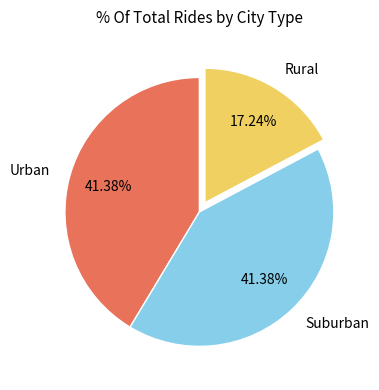

Does any single category account for the majority?

No